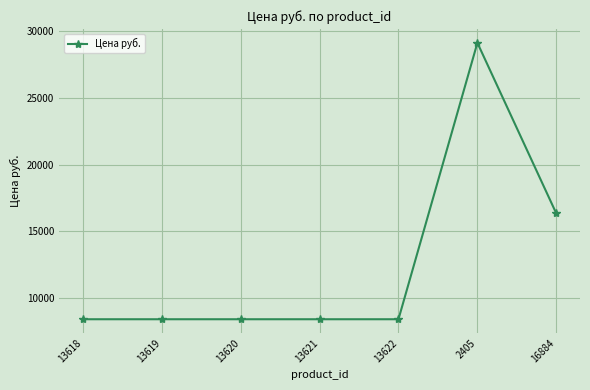

Reading right to left, extract all data points from this chart.

16342.4	29093.0	8441.1	8441.1	8441.1	8441.1	8441.1